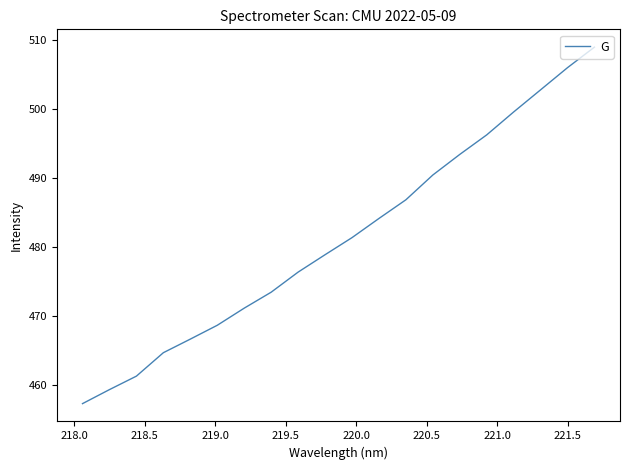

Does the chart display data point markers on the line(s)?

No